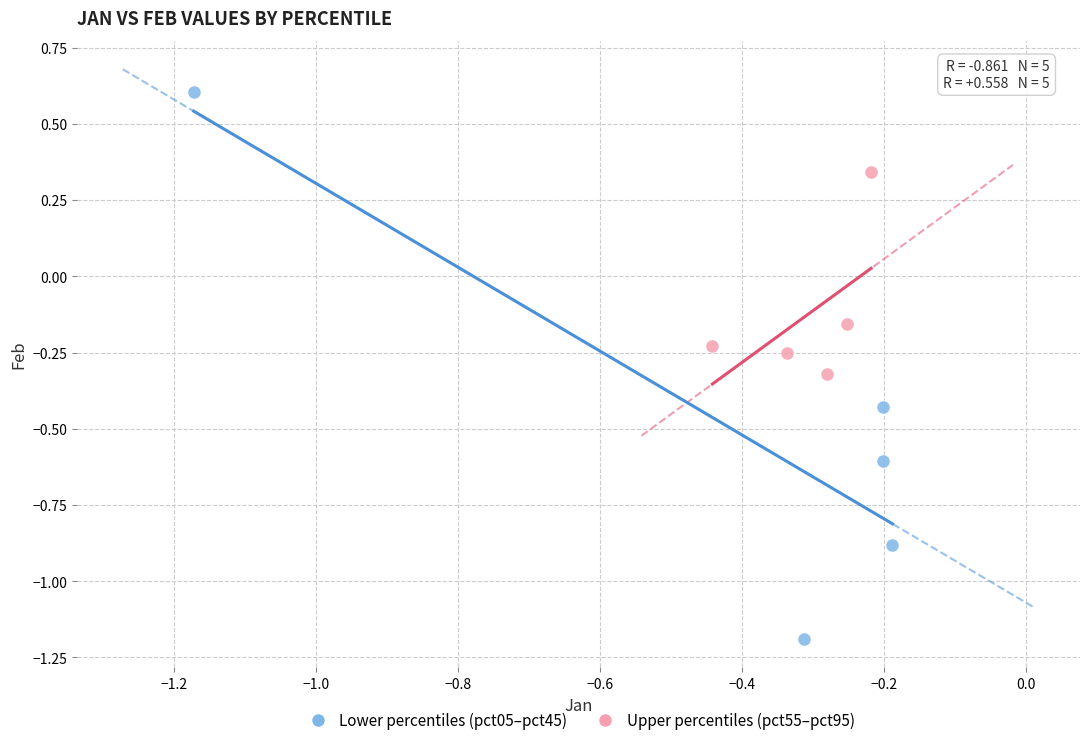

Which series contains the lowest Y value?

Lower percentiles (pct05–pct45)